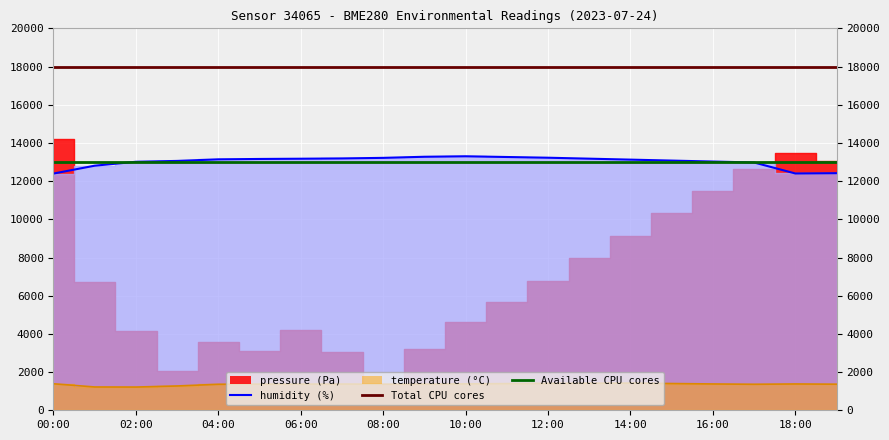

What is the maximum value for humidity?

13300.0